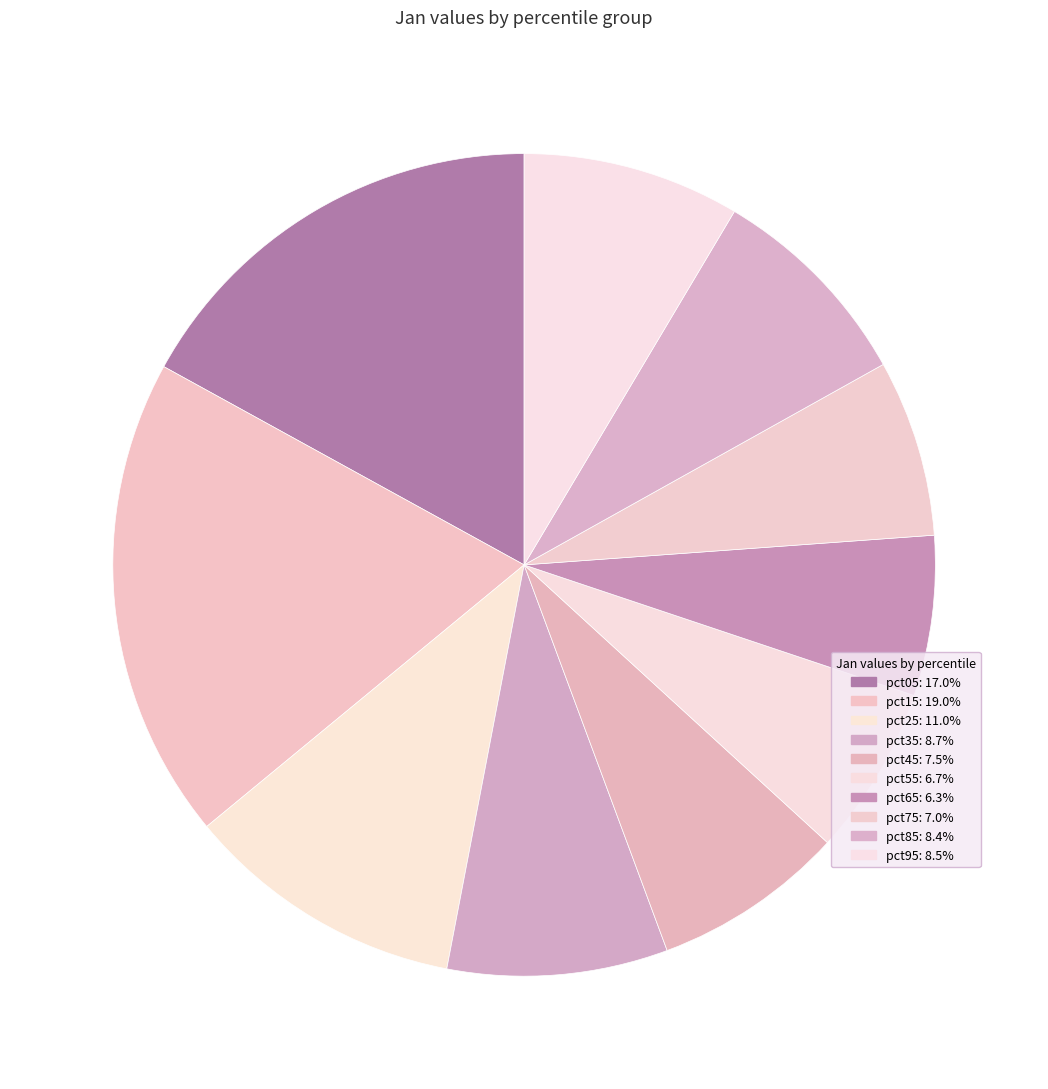

To the nearest percent, what portion does pct45 represent?

8%